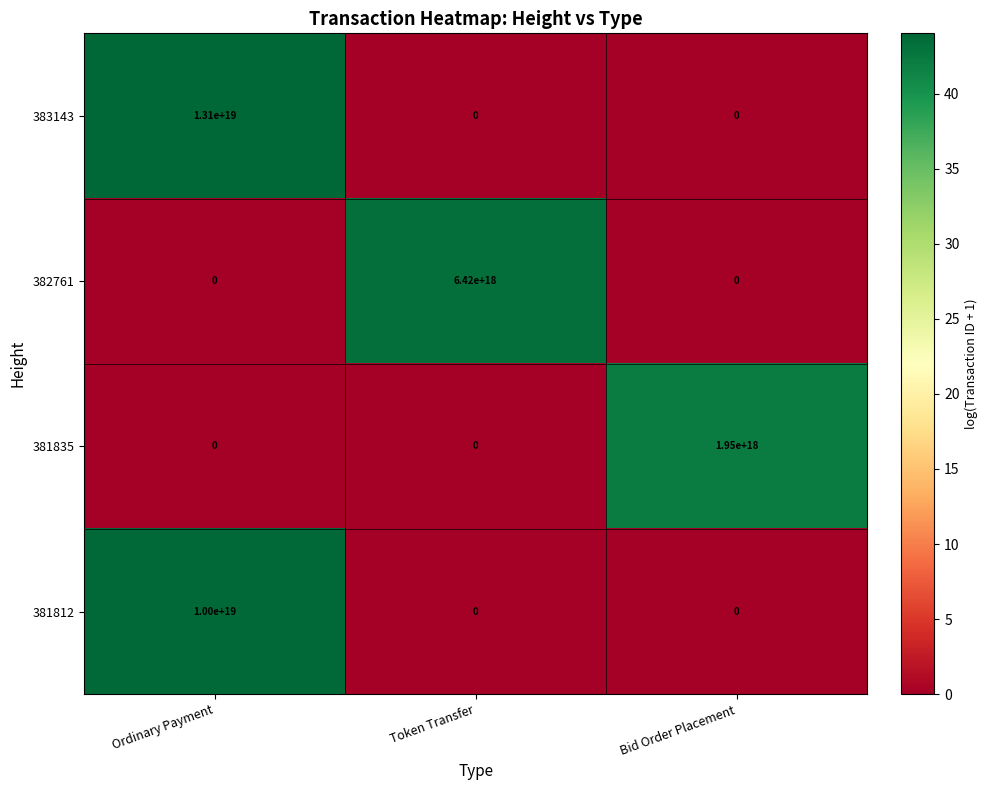

The 382761 series shows 0 at Bid Order Placement. True or false?

True